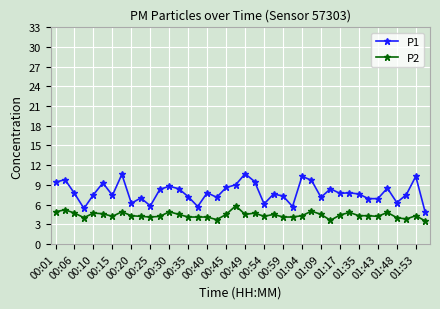

Does the chart have visible grid lines?

Yes